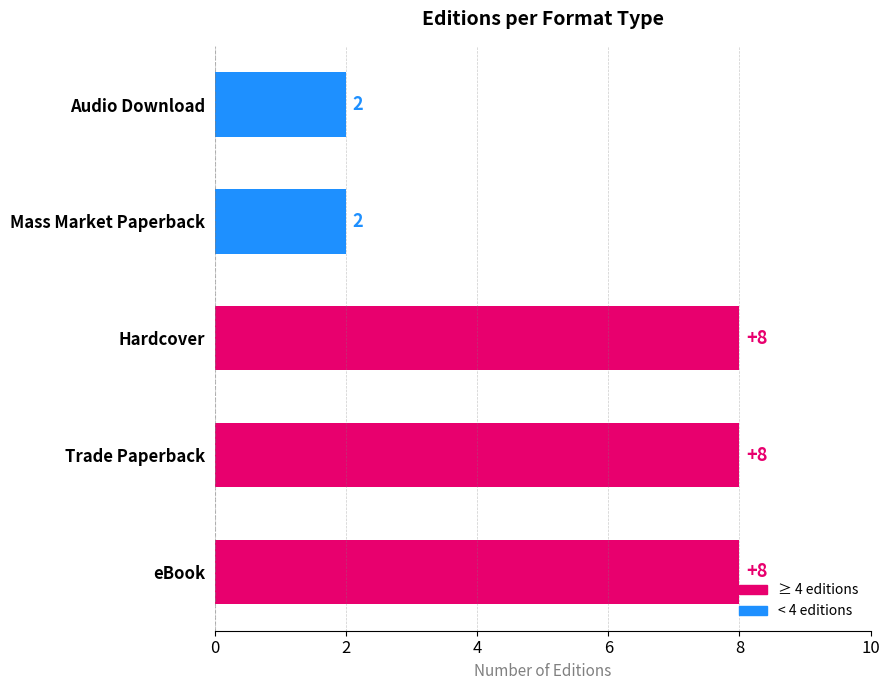

The chart shows a value of 8 at Trade Paperback. True or false?

True